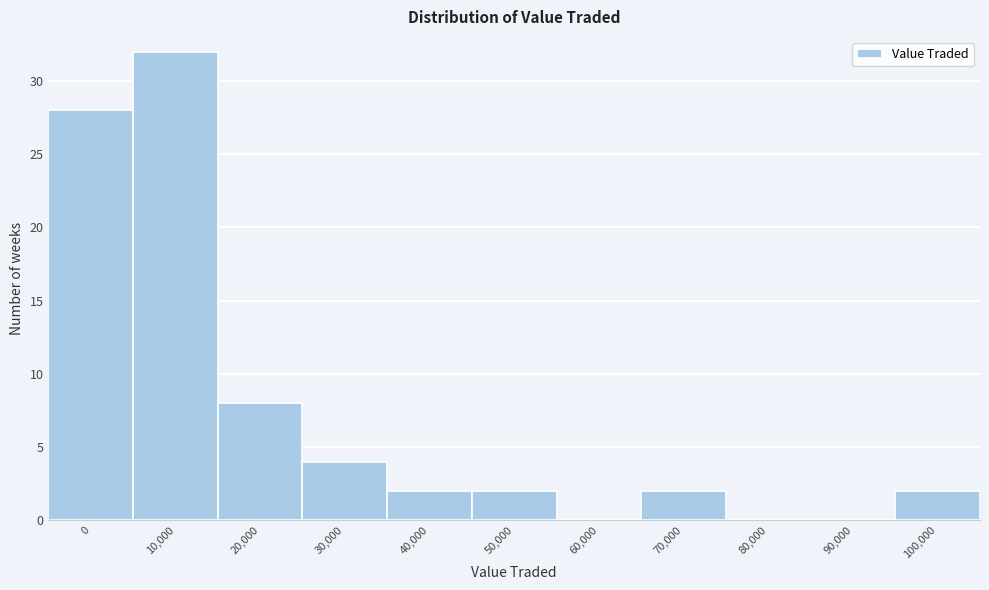

Reading left to right, transcribe all the data shown in this chart.

0=28	10,000=32	20,000=8	30,000=4	40,000=2	50,000=2	60,000=0	70,000=2	80,000=0	90,000=0	100,000=2